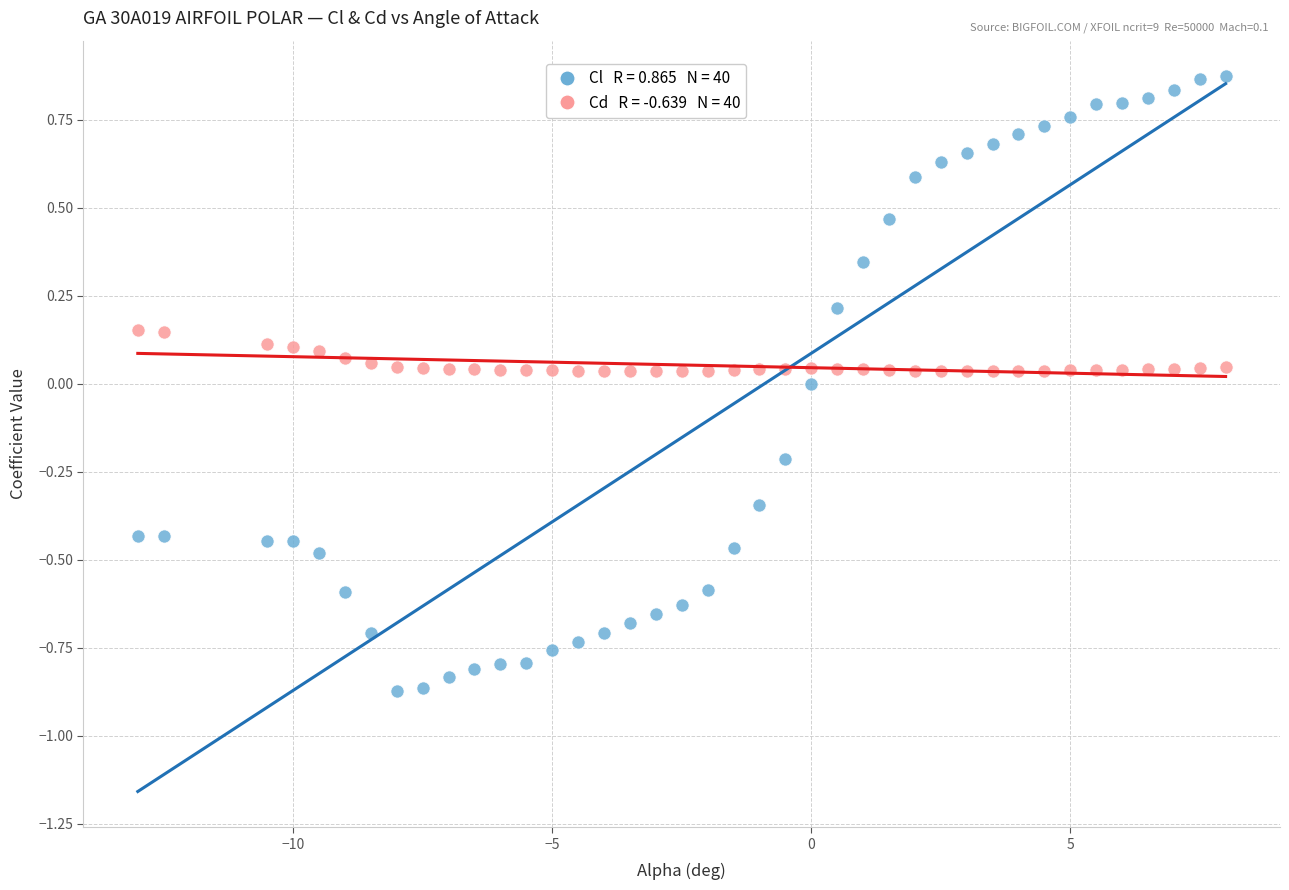

Across all data points, what is the range of Y values (max minus min)?

1.7